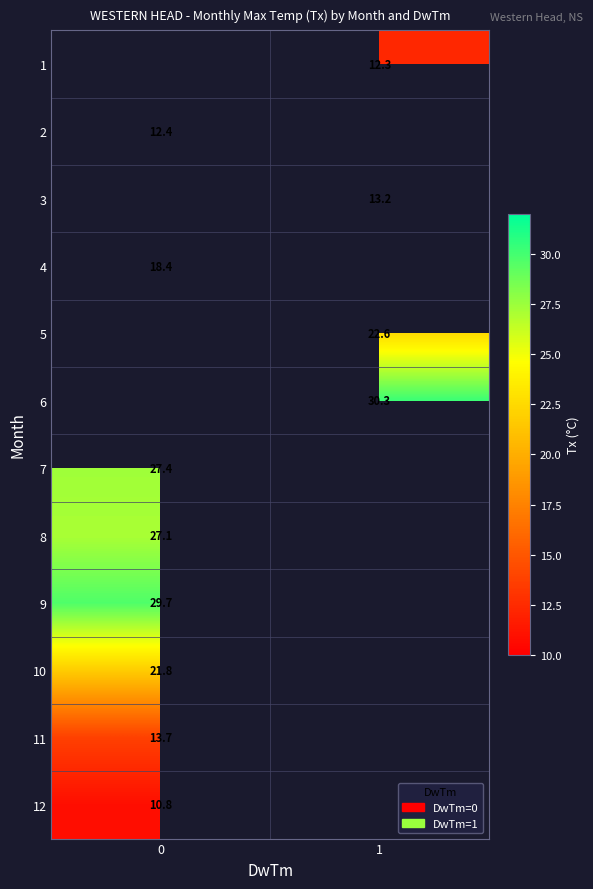

How many positive values does the row_4 series have?

1